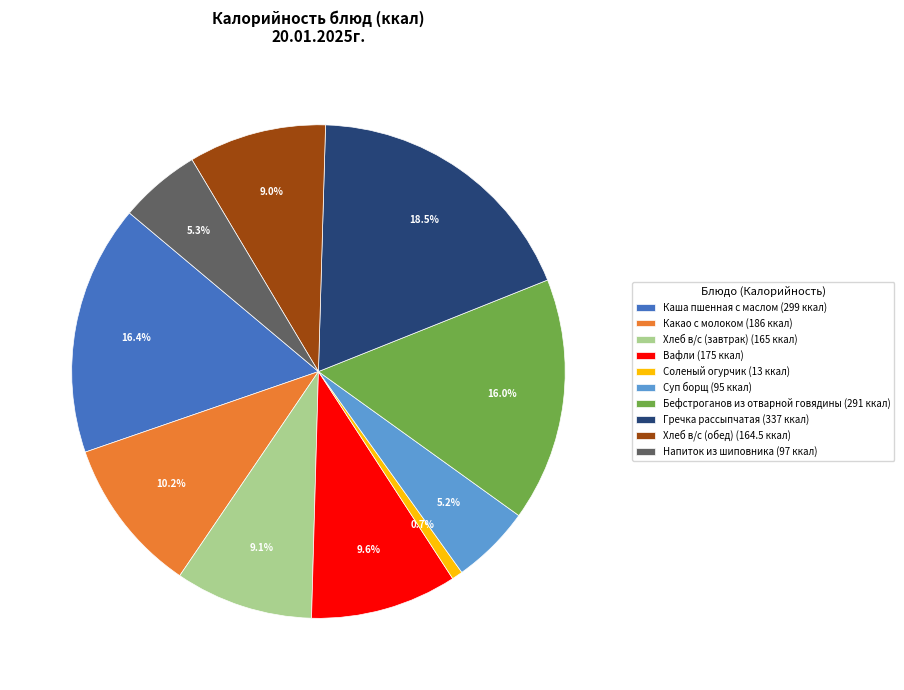

True or false: Вафли accounts for 10% of the total.

True